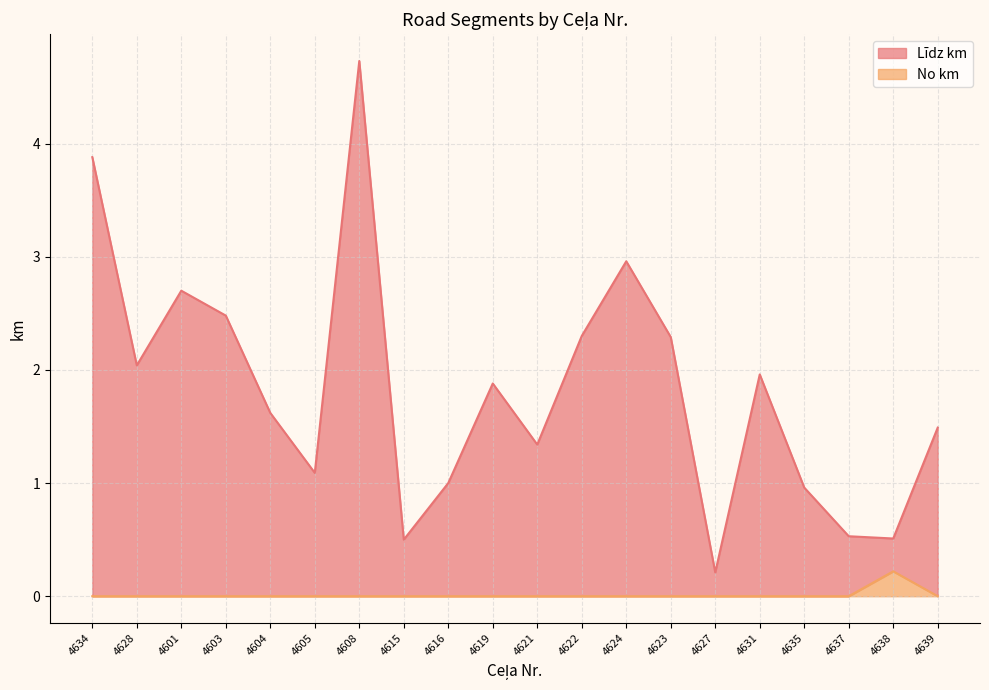

Which series has the widest spread of values?

Līdz km